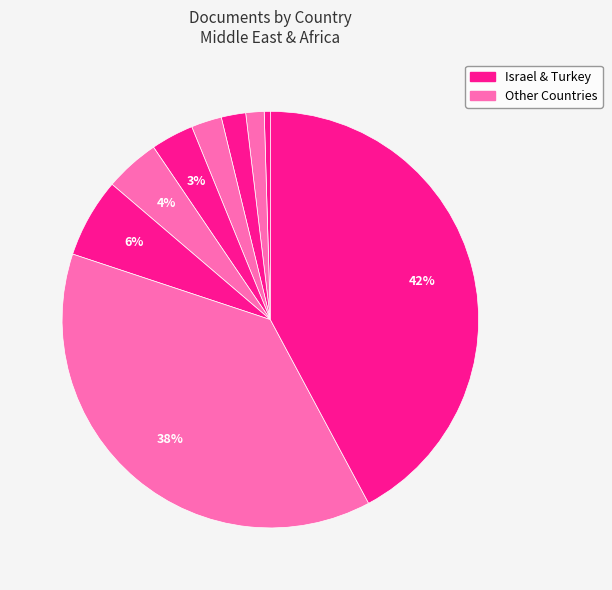

How many segments does this pie chart have?

9